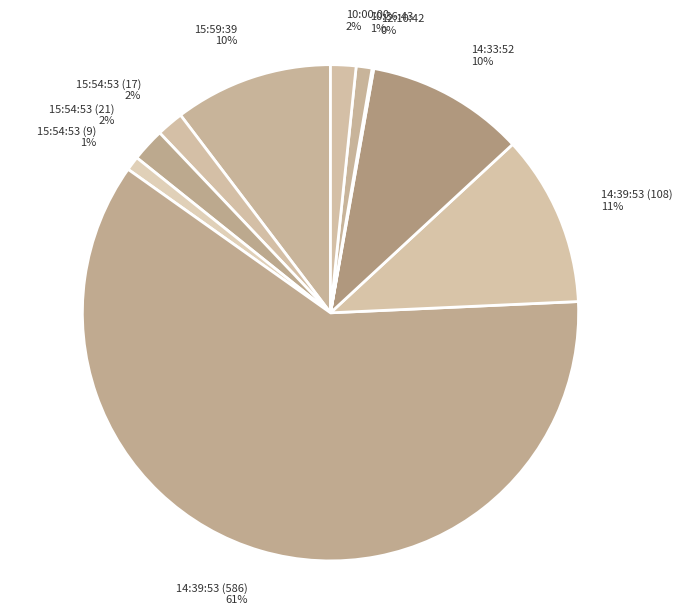

To the nearest percent, what is the average slice percentage?

10%